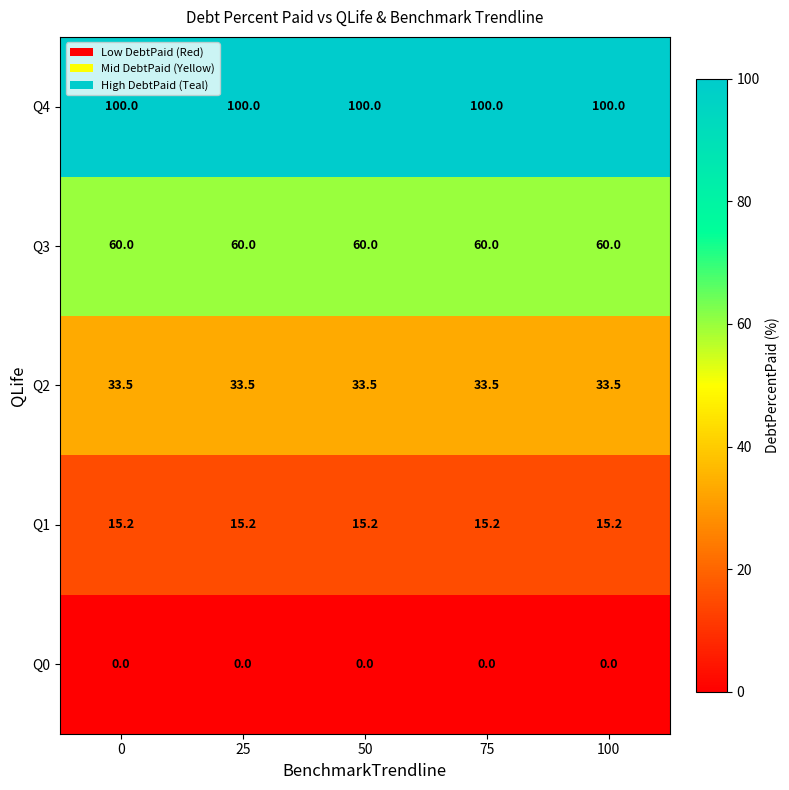

The value of Q1 at 75 is 15.2. True or false?

True